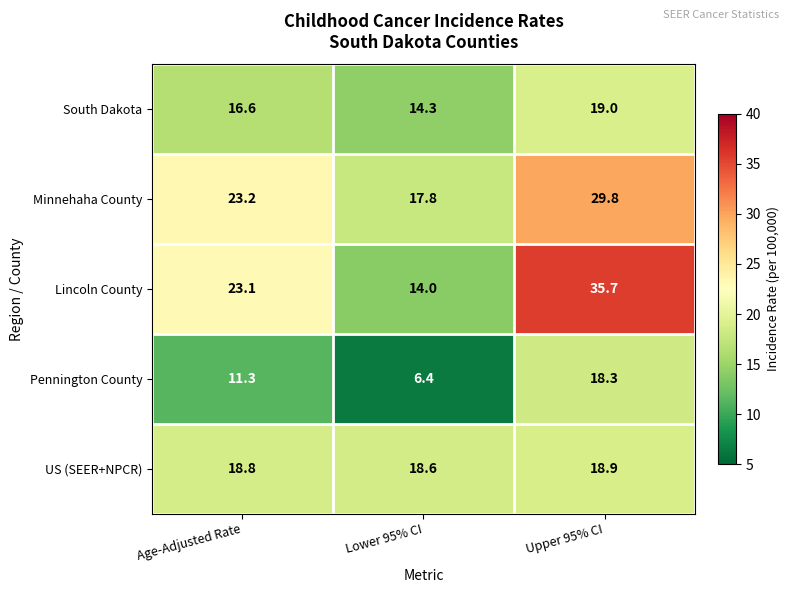

What is the spread (max minus min) of values at Upper 95% CI?

17.4